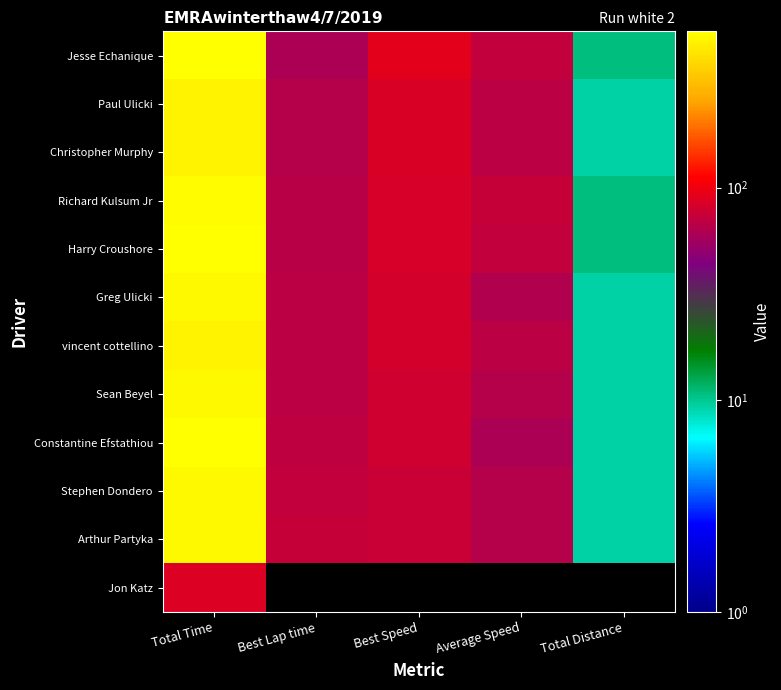

What is the sum of the Paul Ulicki values at Best Speed and Average Speed?

153.2